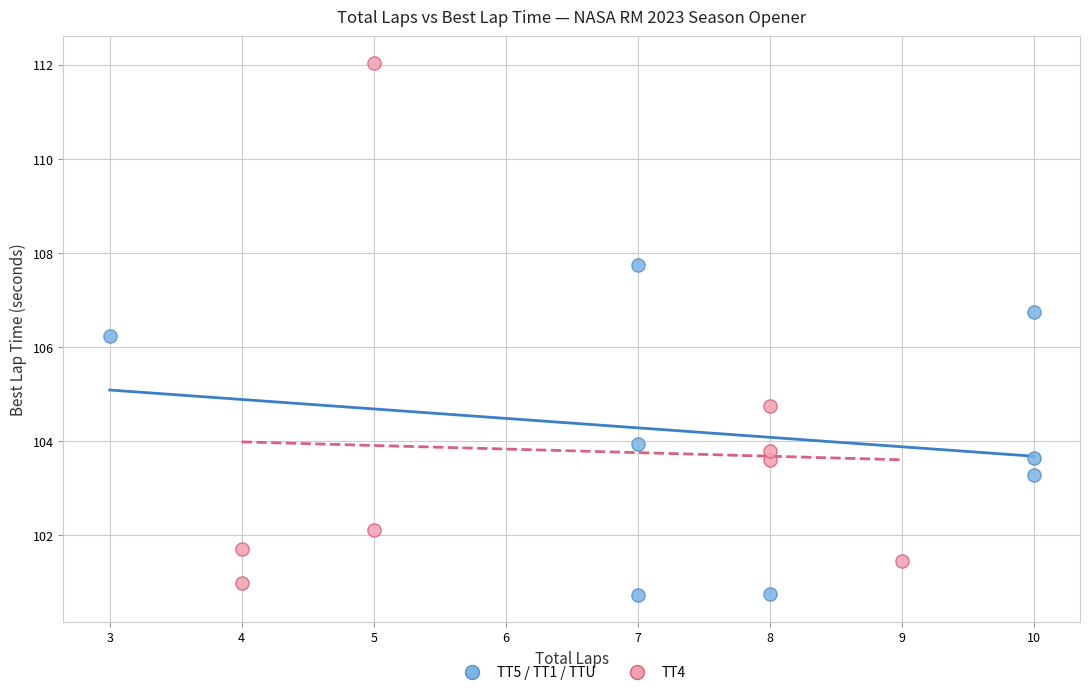

Which series reaches the maximum Y coordinate?

TT4